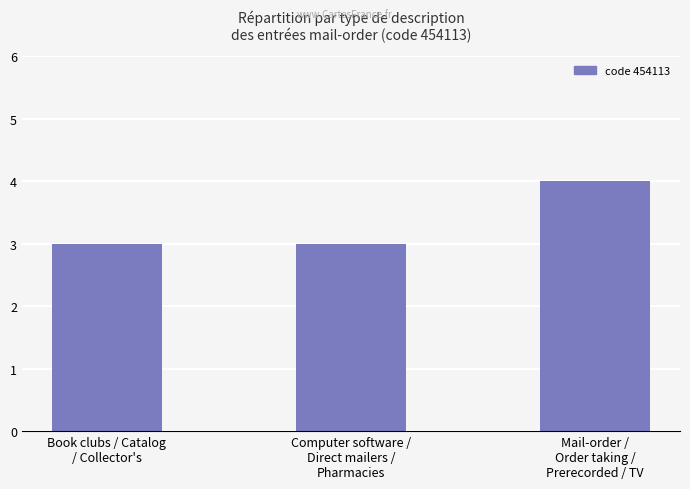

What is the sum of the values at Book clubs / Catalog
/ Collector's and Mail-order /
Order taking /
Prerecorded / TV?

7